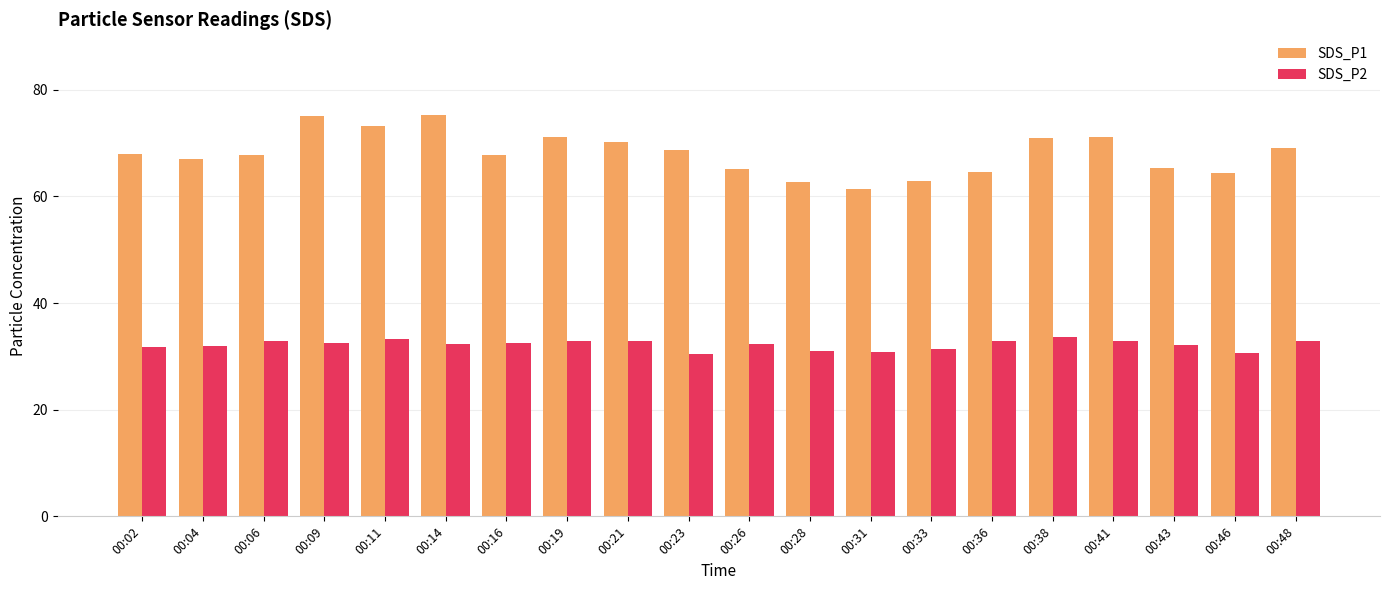

Rank the series at 00:48 from highest to lowest value.

SDS_P1, SDS_P2